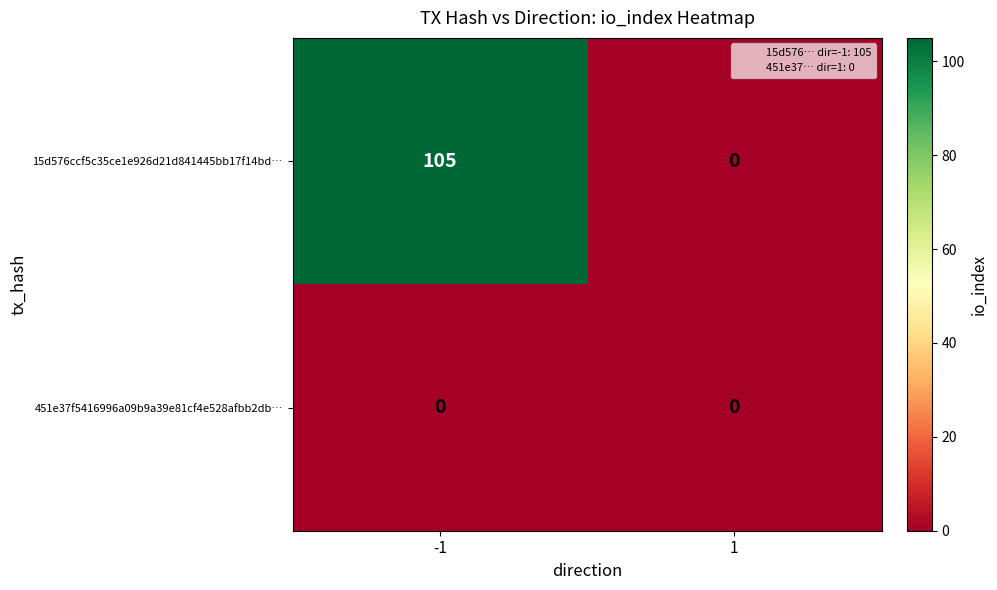

What is the sum of the 15d576ccf5c35ce1e926d21d841445bb17f14bd… values at -1 and 1?

105